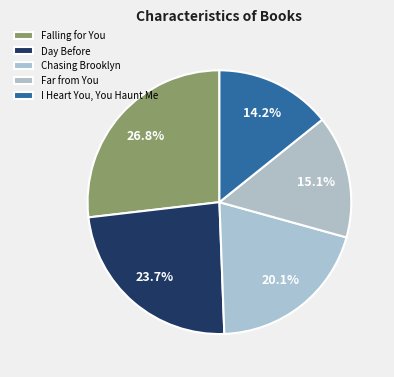

What percentage is the I Heart You, You Haunt Me slice, to the nearest percent?

14%